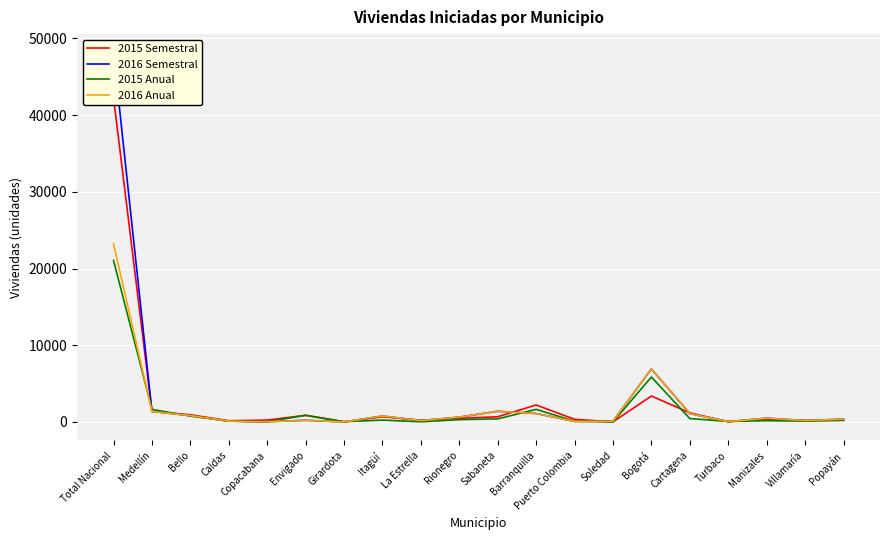

What is the smallest value displayed?

9